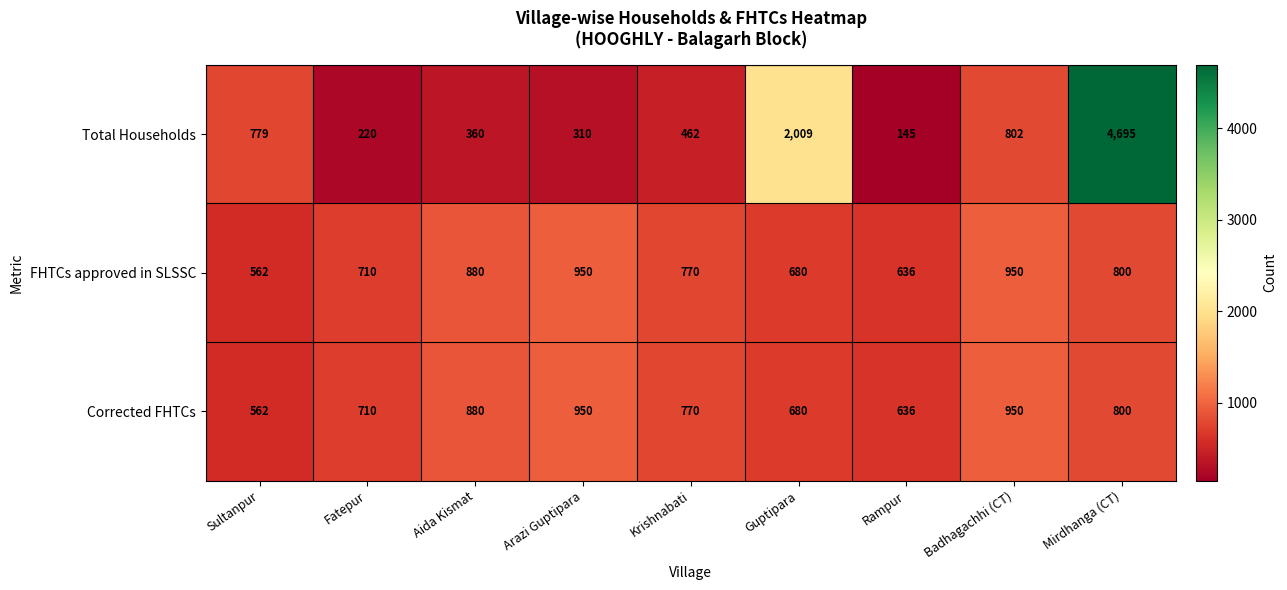

What is the difference between the highest and lowest values at Fatepur?

490